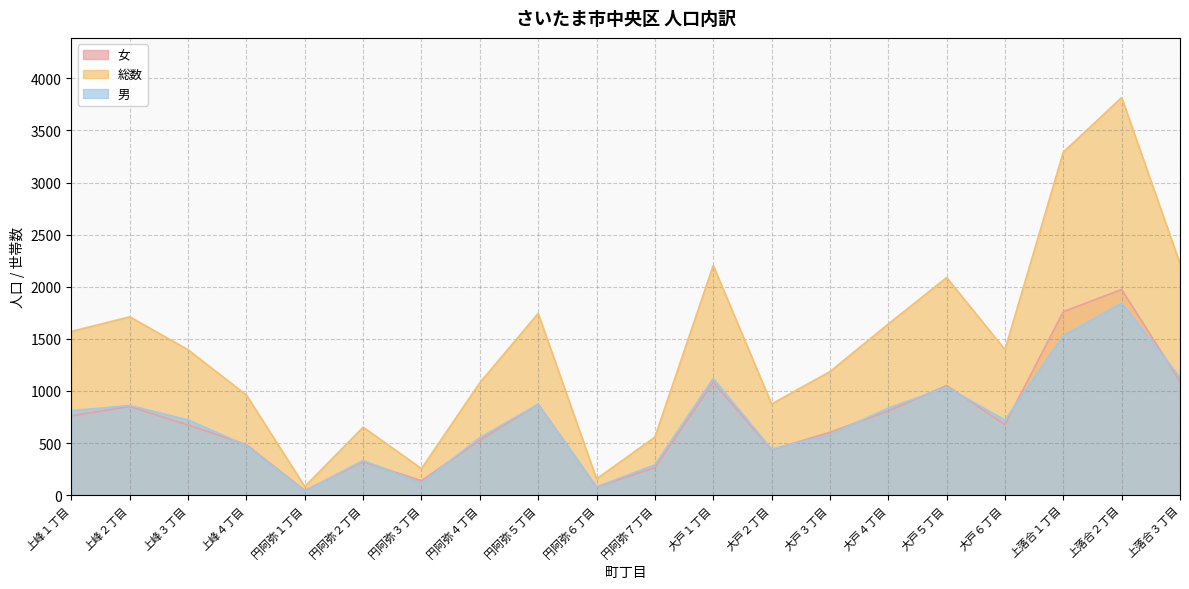

What is the total value across all series at 円阿弥７丁目?

1112